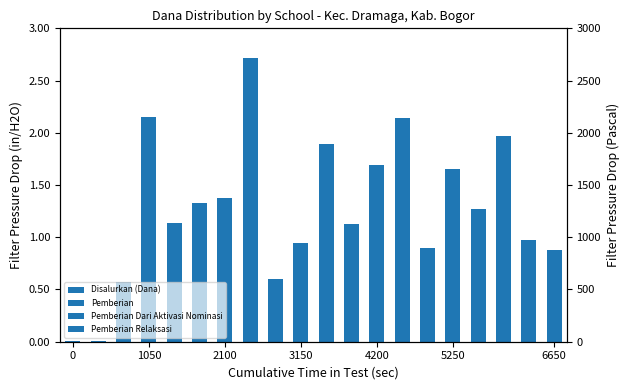

What position from the right is 17?

3